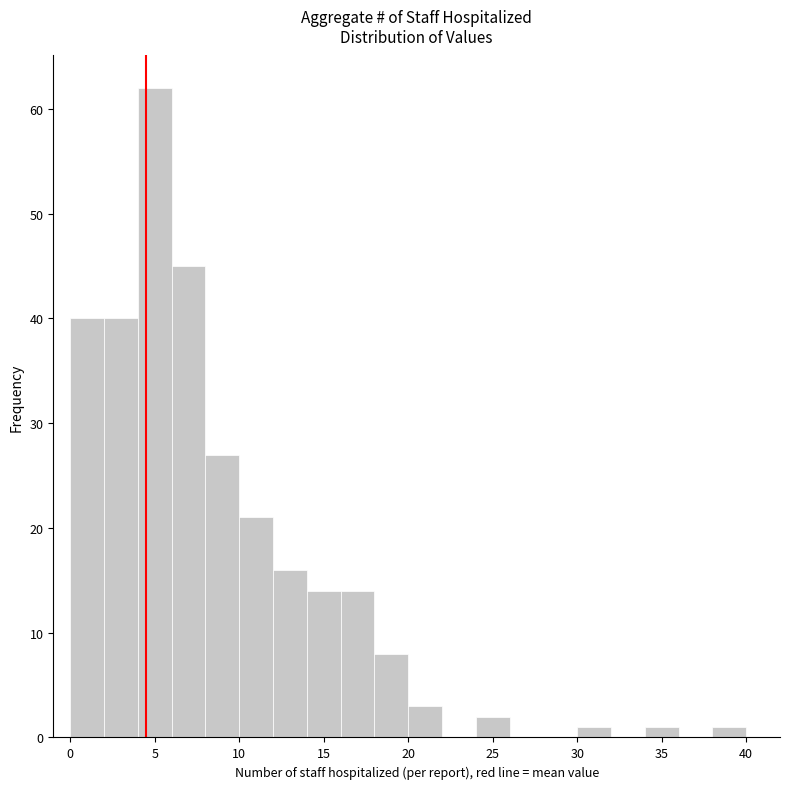

Reading left to right, transcribe this chart: for each bar, give the range it covers on the x-axis and its height. The values are not printed on the chart, so give them approximately, as read against the axis.

0 to 2: 40
2 to 4: 40
4 to 6: 62
6 to 8: 45
8 to 10: 27
10 to 12: 21
12 to 14: 16
14 to 16: 14
16 to 18: 14
18 to 20: 8
20 to 22: 3
22 to 24: 0
24 to 26: 2
26 to 28: 0
28 to 30: 0
30 to 32: 1
32 to 34: 0
34 to 36: 1
36 to 38: 0
38 to 40: 1